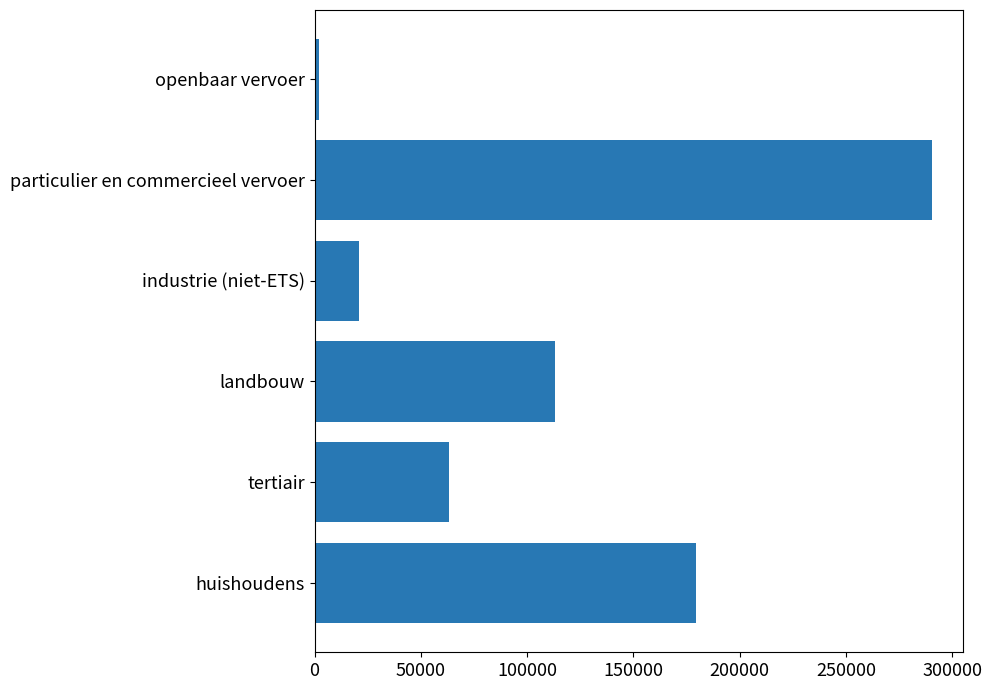

Are the bars horizontal?

Yes